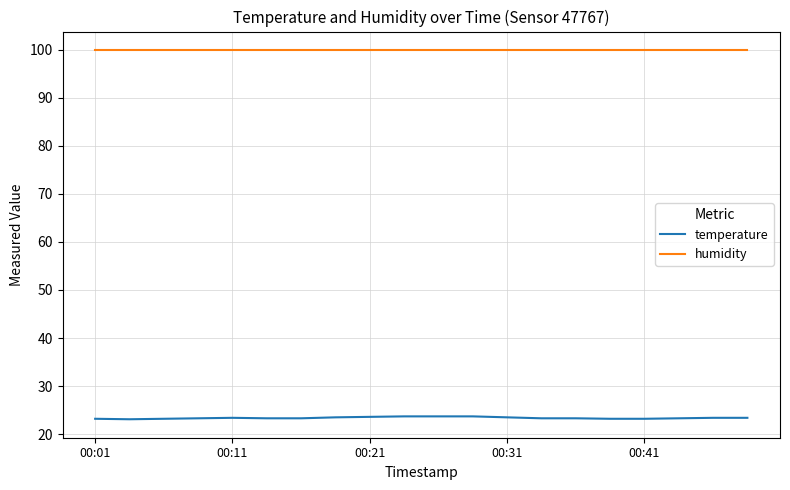

Rank the series by their average value, from highest to lowest.

humidity, temperature